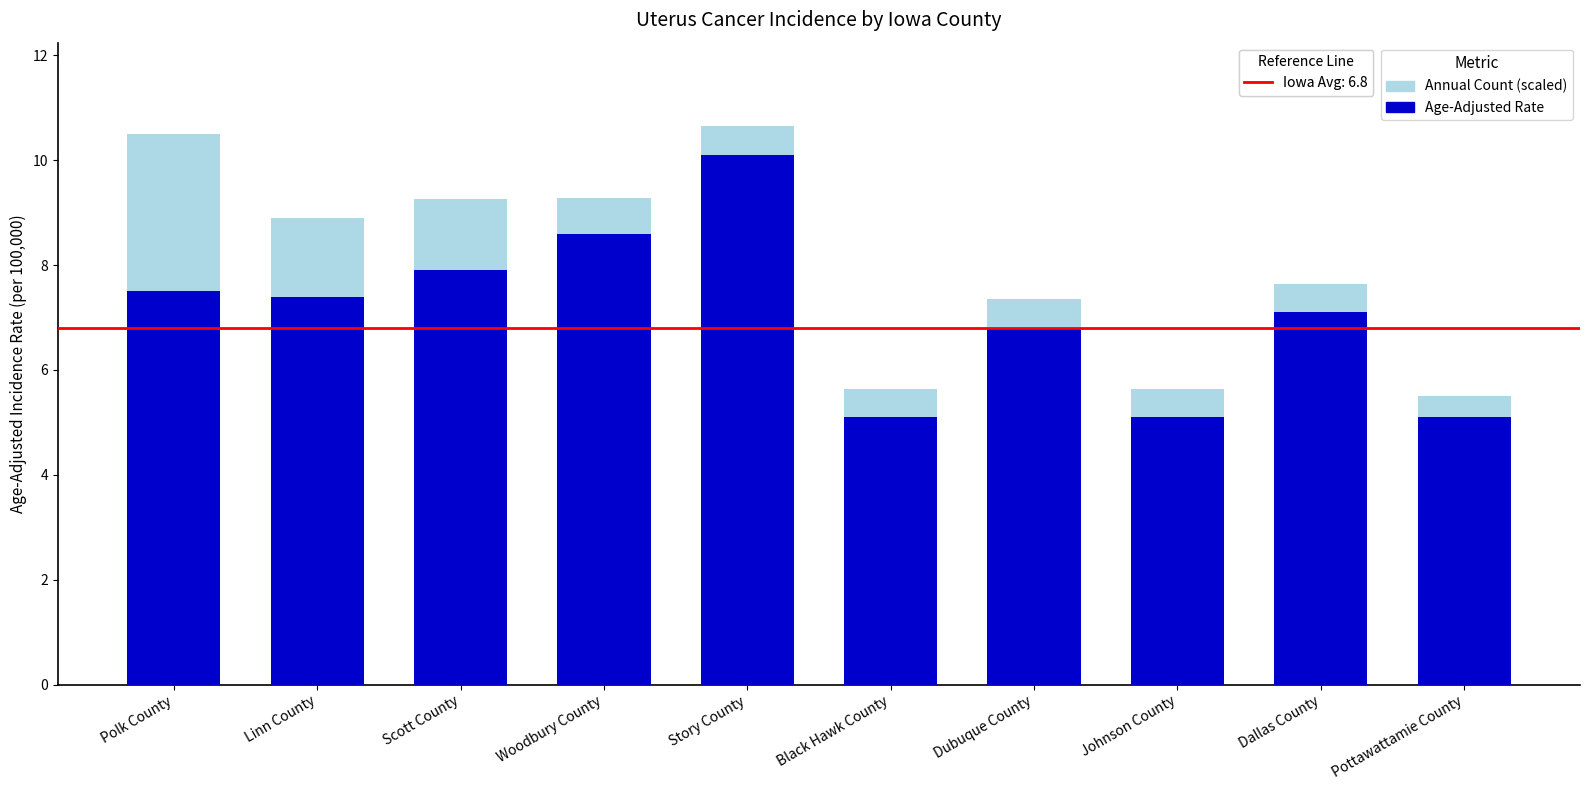

What is the total value across all series at Dallas County?

7.6